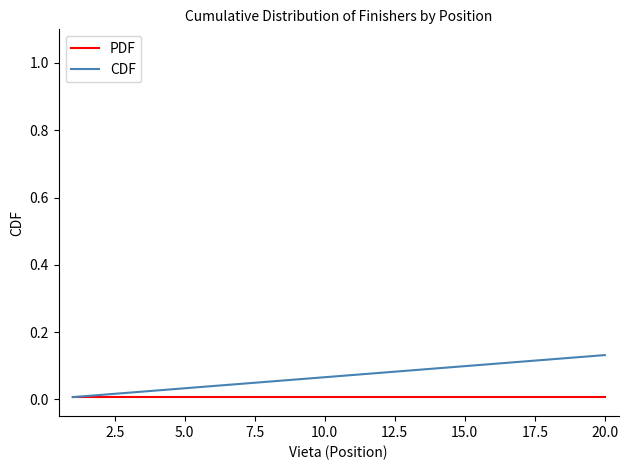

Rank the series by their maximum value, from highest to lowest.

CDF, PDF